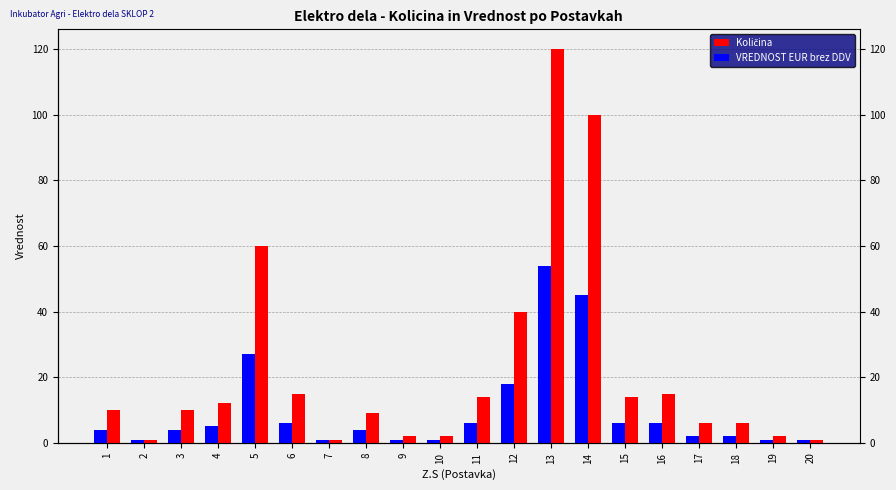

True or false: VREDNOST EUR brez DDV has a value of 8 at 6.

False